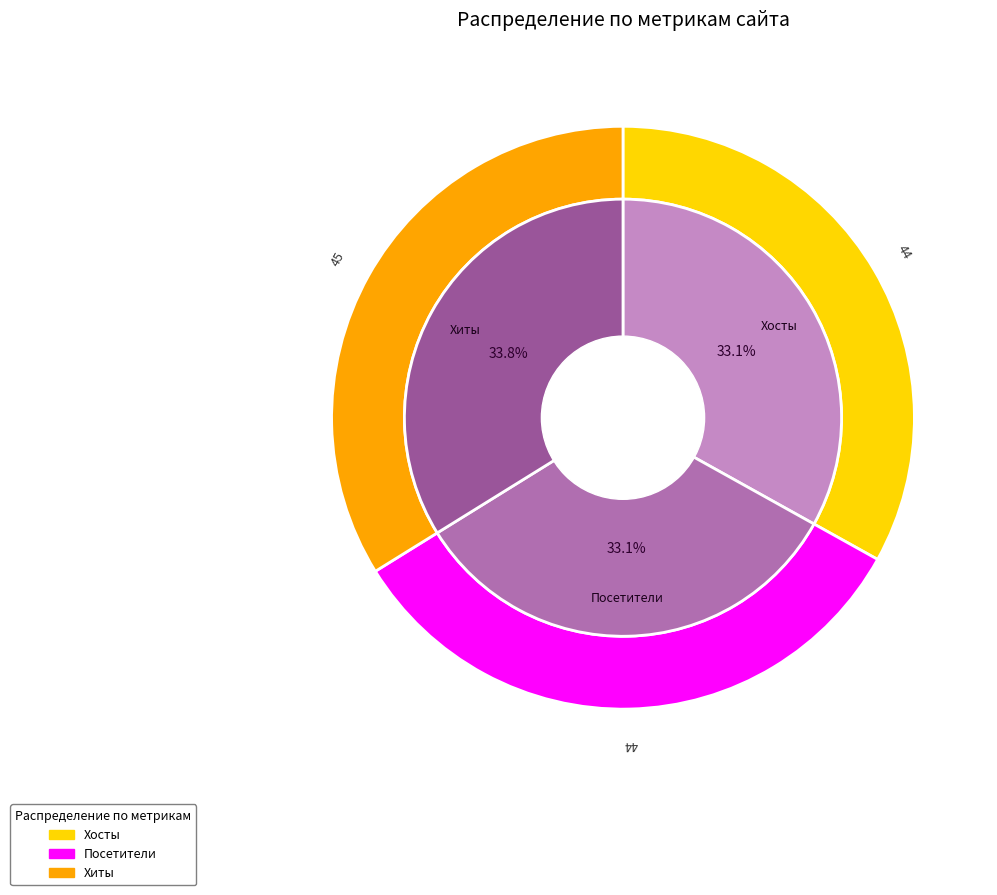

The 31 slice represents 1% of the pie. True or false?

False